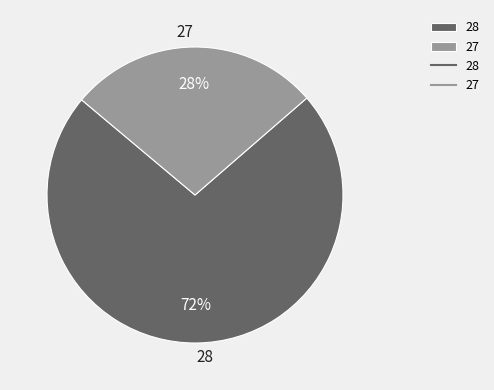

Rank the categories by value from highest to lowest.

28, 27